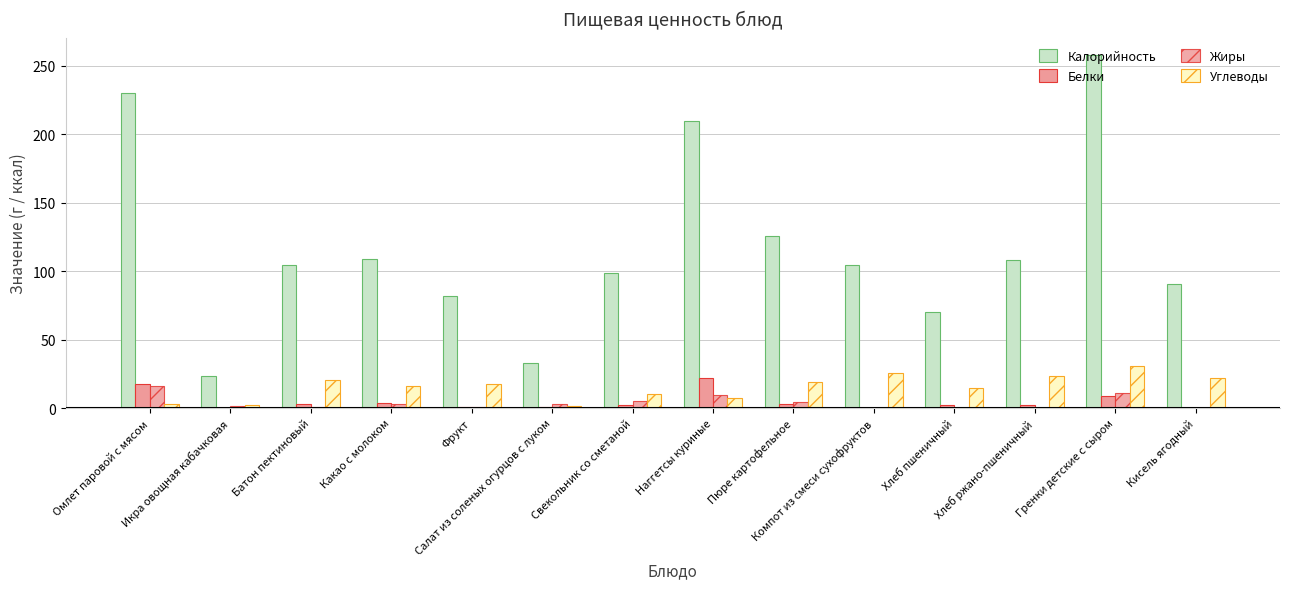

What is the value of the Калорийность bar at the 1st from the left?

230.4